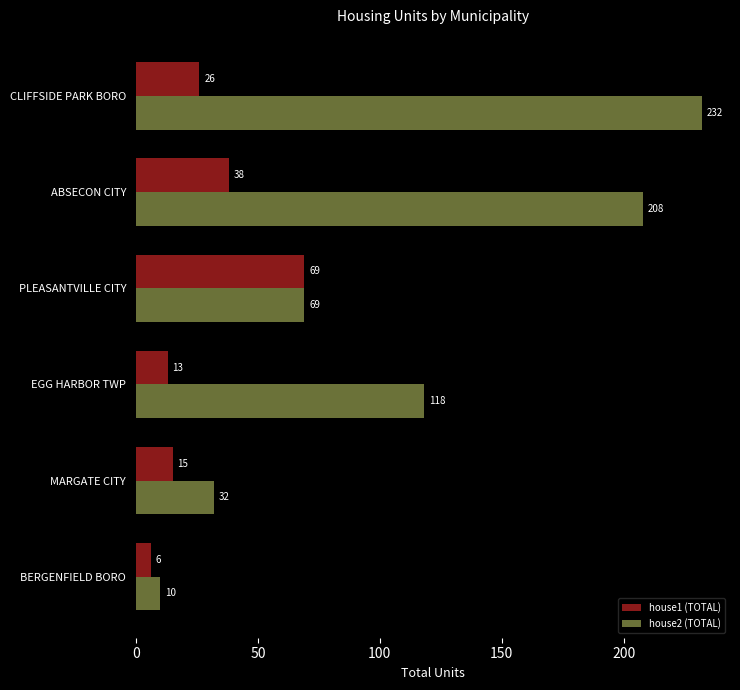

Which series has the widest spread of values?

house2 (TOTAL)